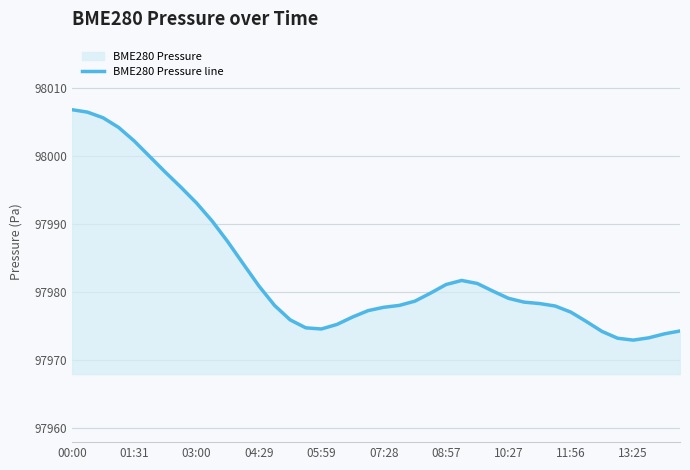

Approximately how many times larger is the value at 30 compared to 15?

1.0